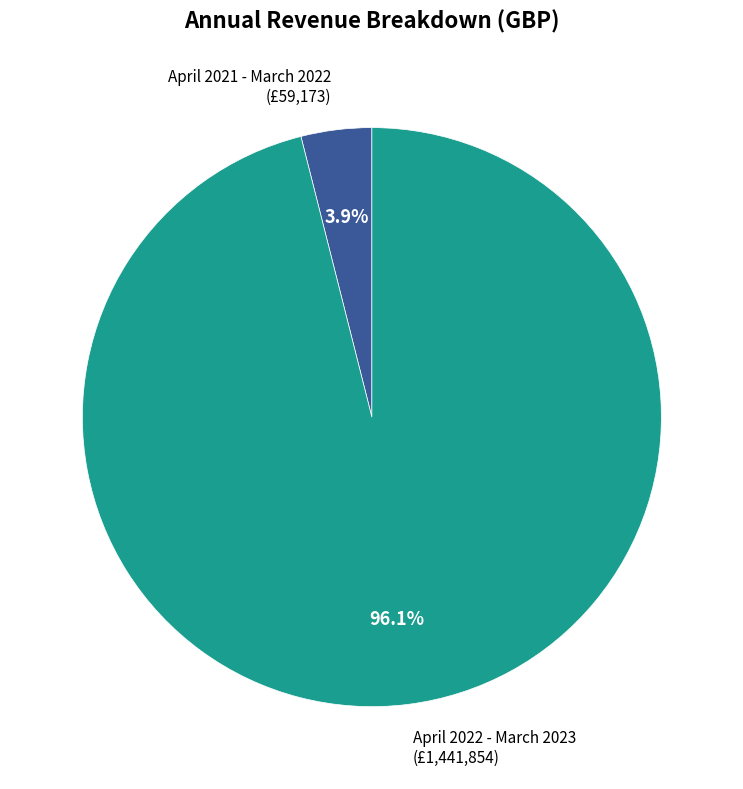

Is April 2021 - March 2022 the majority of the pie?

No